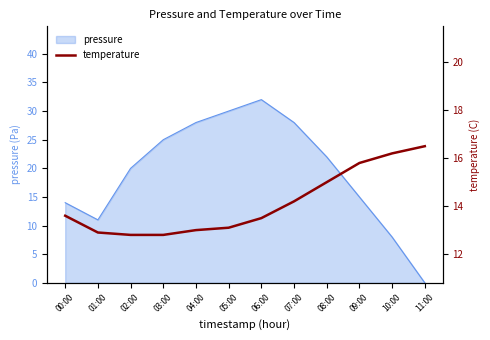

Is it true that pressure equals 3 at 01:00?

False